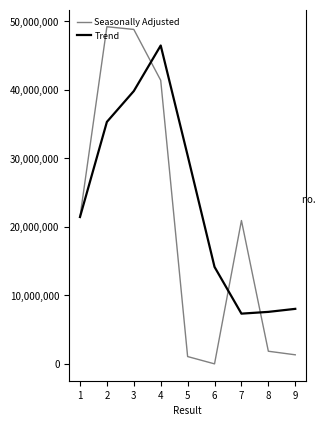

What are all the series names shown in the legend?

Seasonally Adjusted, Trend